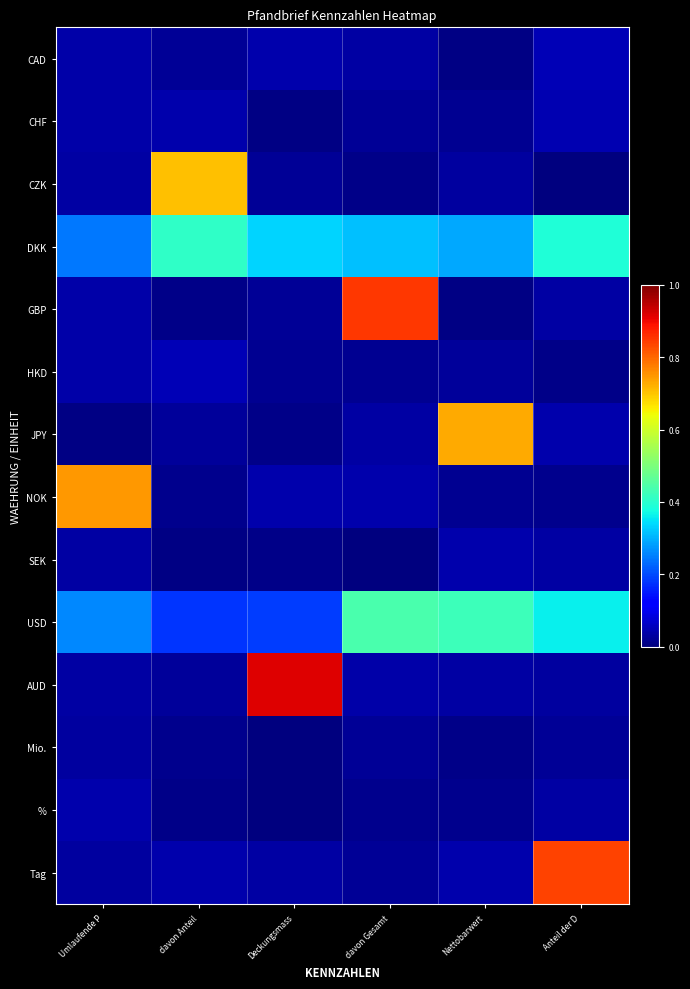

How many categories are shown in the chart?

6